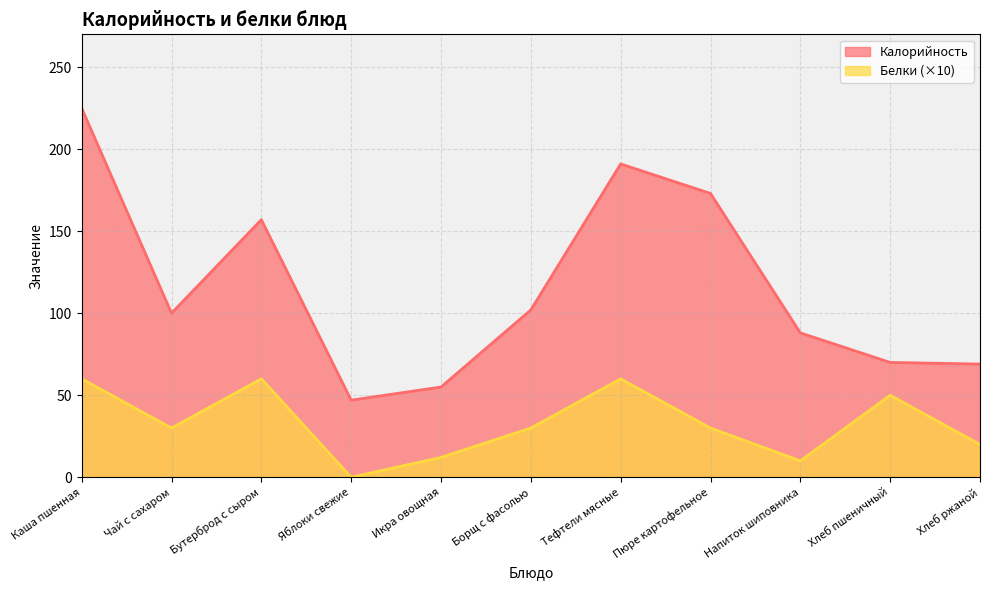

What is the label of the 1st point from the left?

Каша пшенная